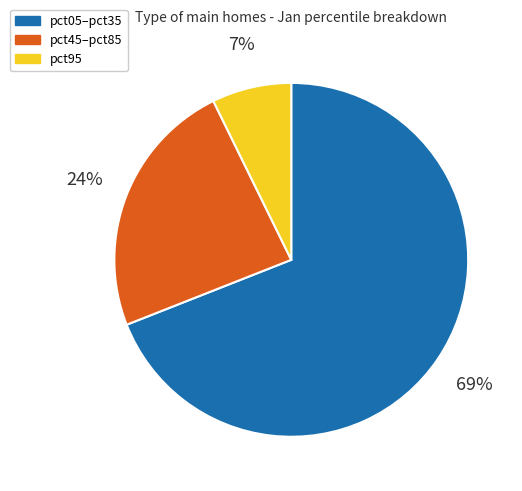

Which category has the biggest portion of the pie?

pct05–pct35